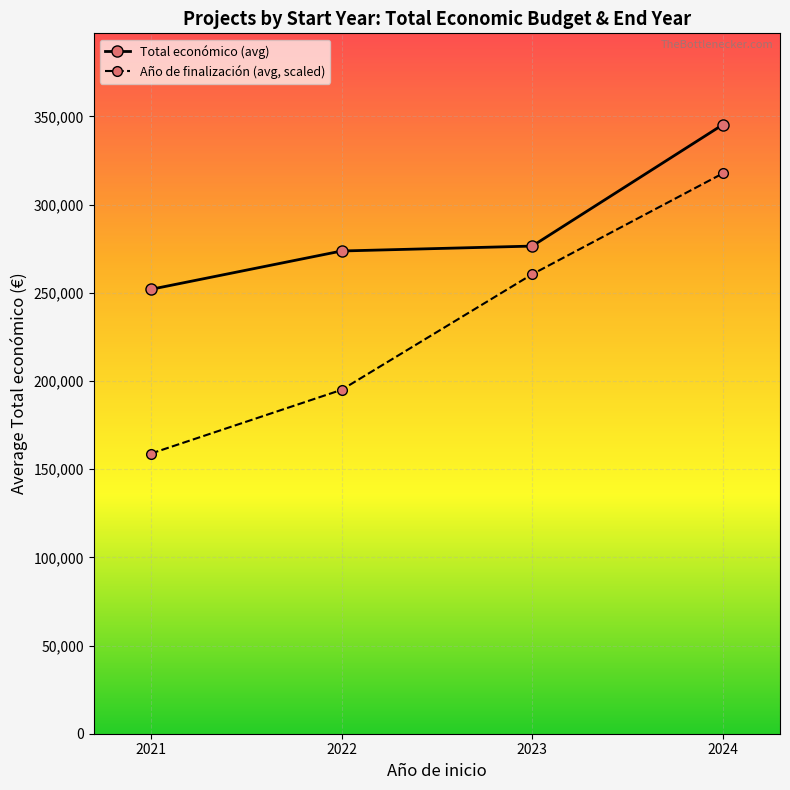

Where does the Total económico (avg) series first go above 276465?

2023